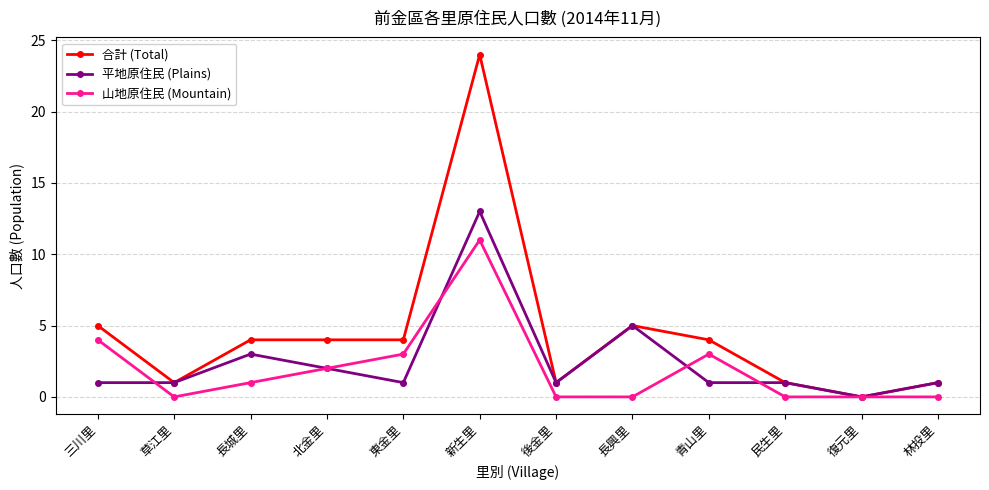

What is the sum of the 平地原住民 (Plains) values at 復元里 and 青山里?

1